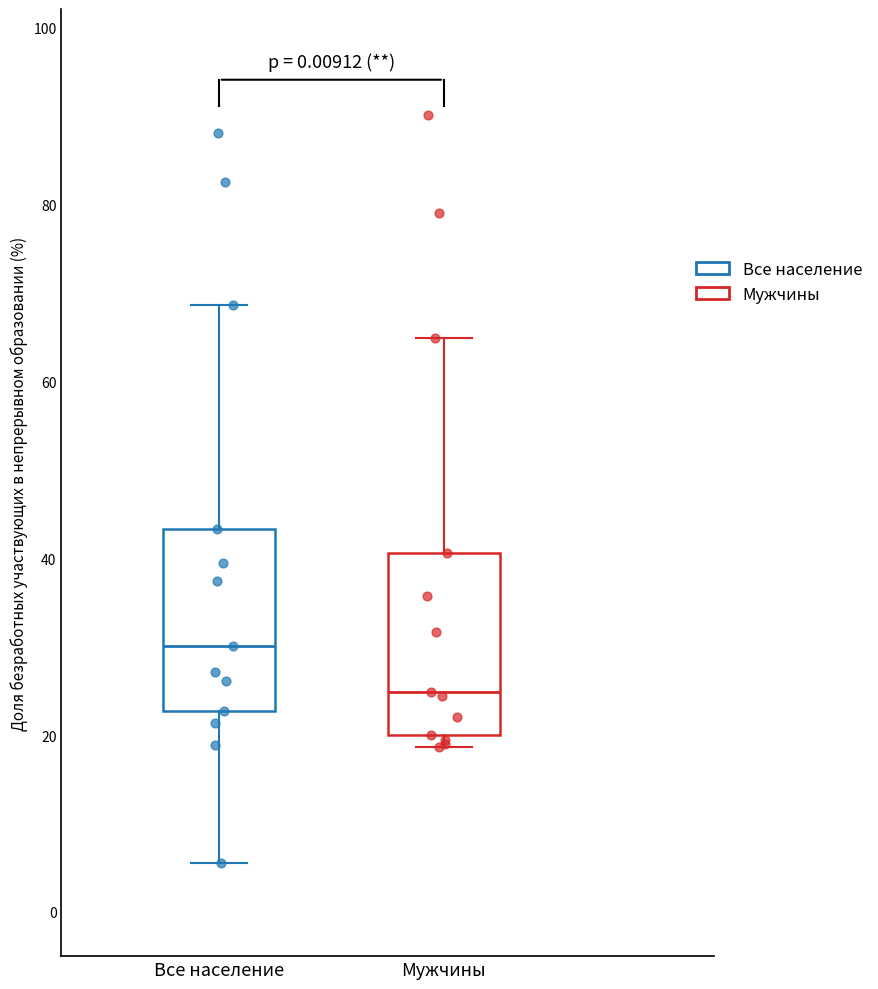

Reading left to right, read every box against the y-axis: the position of its median line, the range the box covers, and the ends of its whiskers. The values are not printed on the chart, so give them approximately, as read against the axis.

Все население: median 30, box 22 to 44, whiskers 6 to 68
Мужчины: median 24, box 20 to 40, whiskers 18 to 64